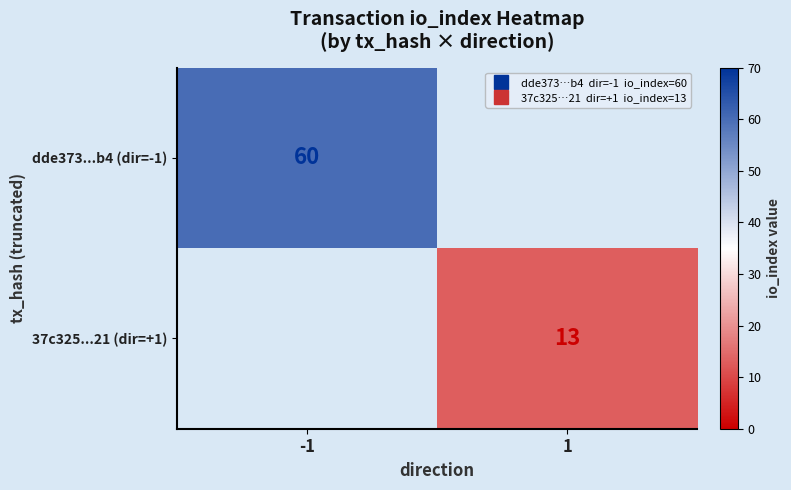

How many data points in dde373...b4 (dir=-1) are less than 60?

1